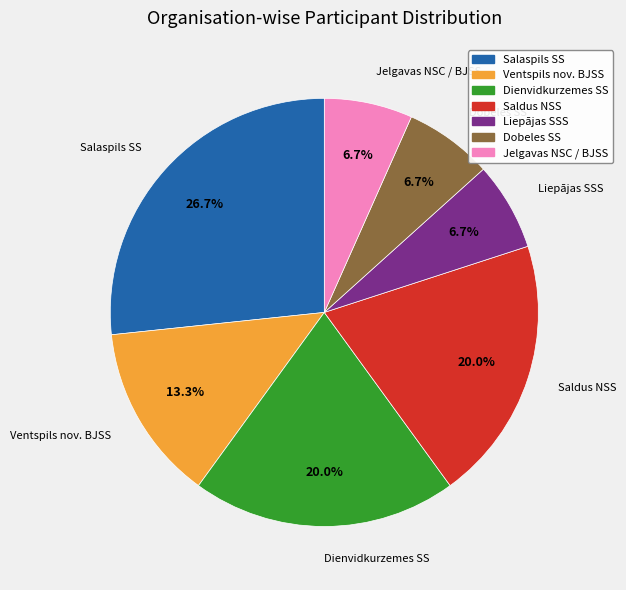

To the nearest percent, what is the difference between the largest and smallest slice percentages?

20%